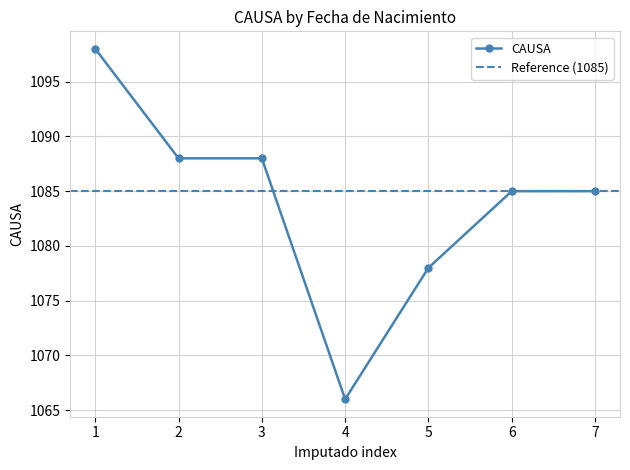

How many series are shown in this chart?

1